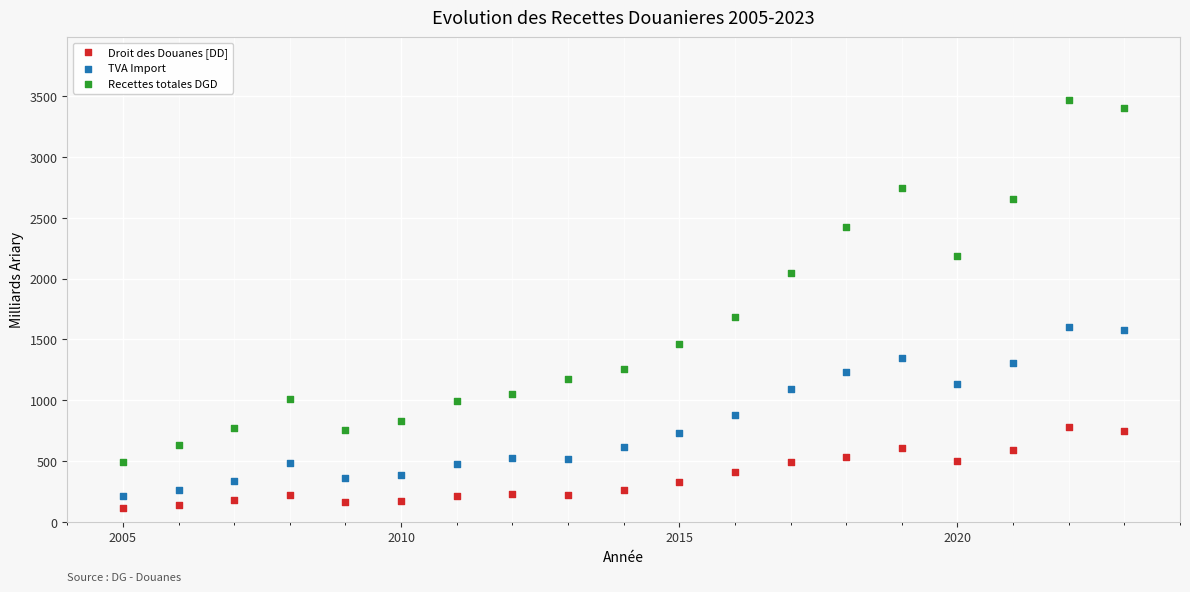

Which series has the widest spread of Y values?

Recettes totales DGD